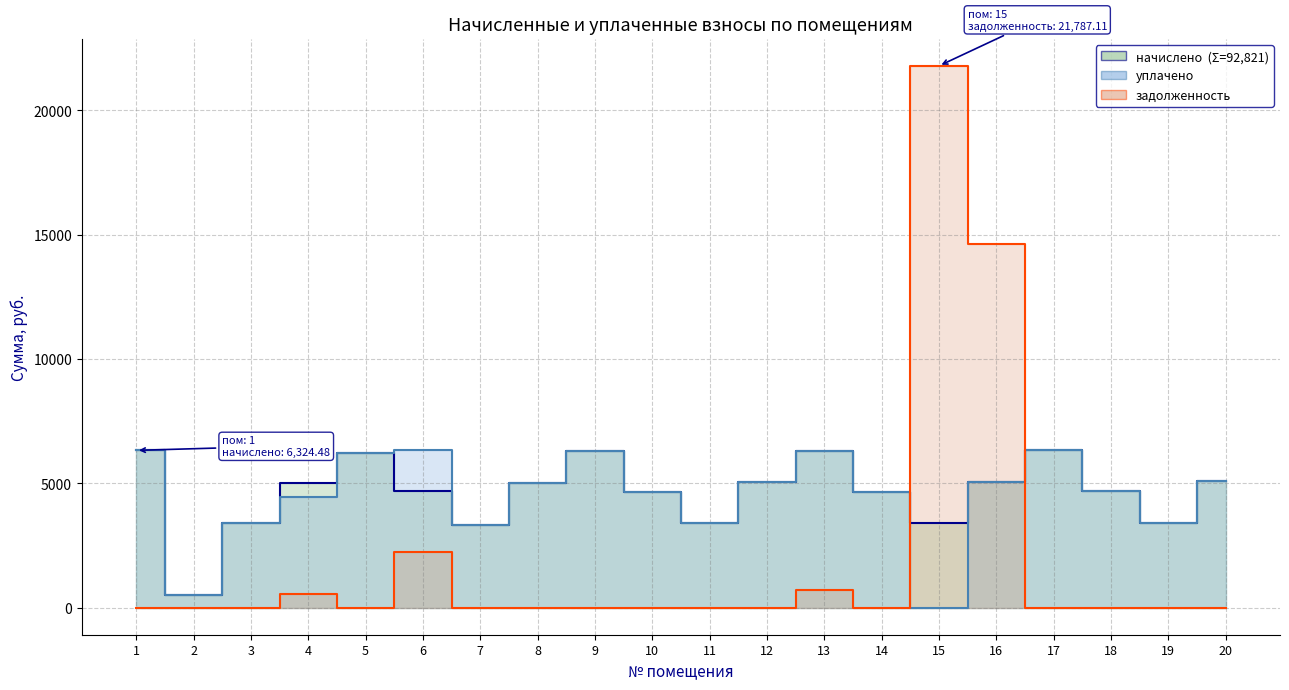

Between 11 and 16, which is larger?

16